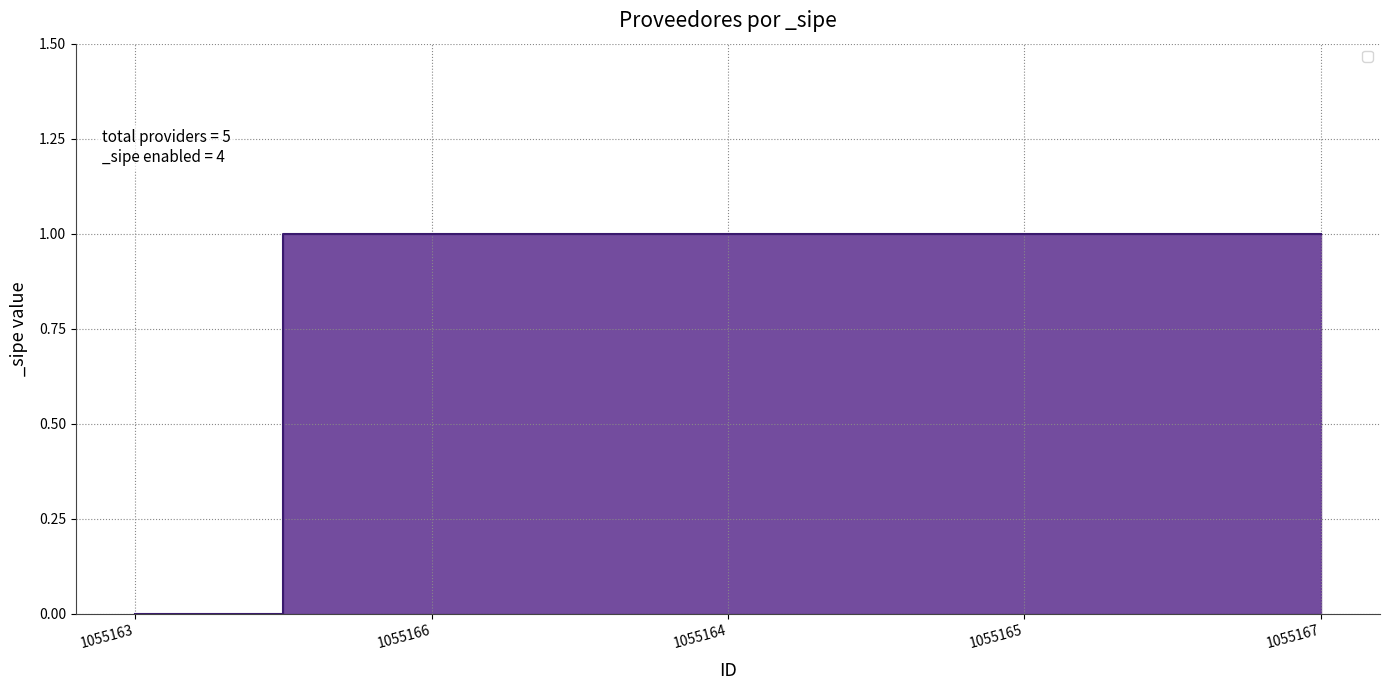

What is the difference between the values at 1055163 and 1055167?

1